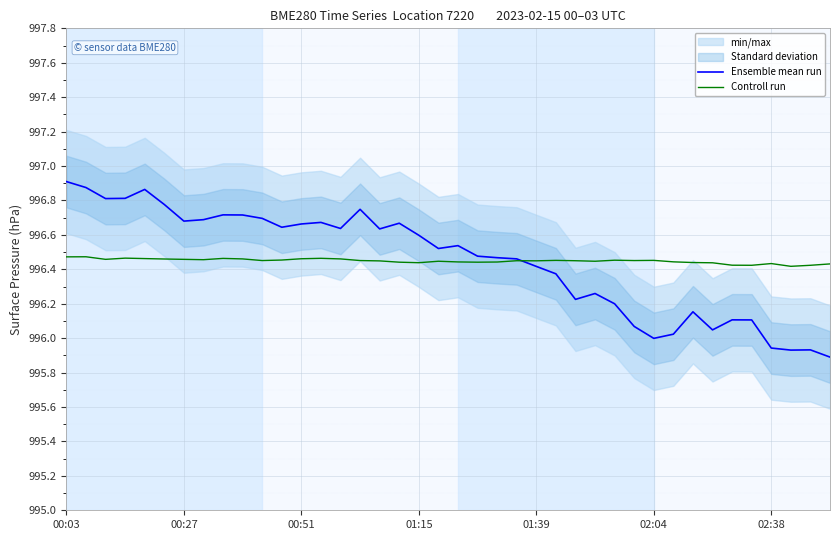

What is the smallest value displayed?

995.9